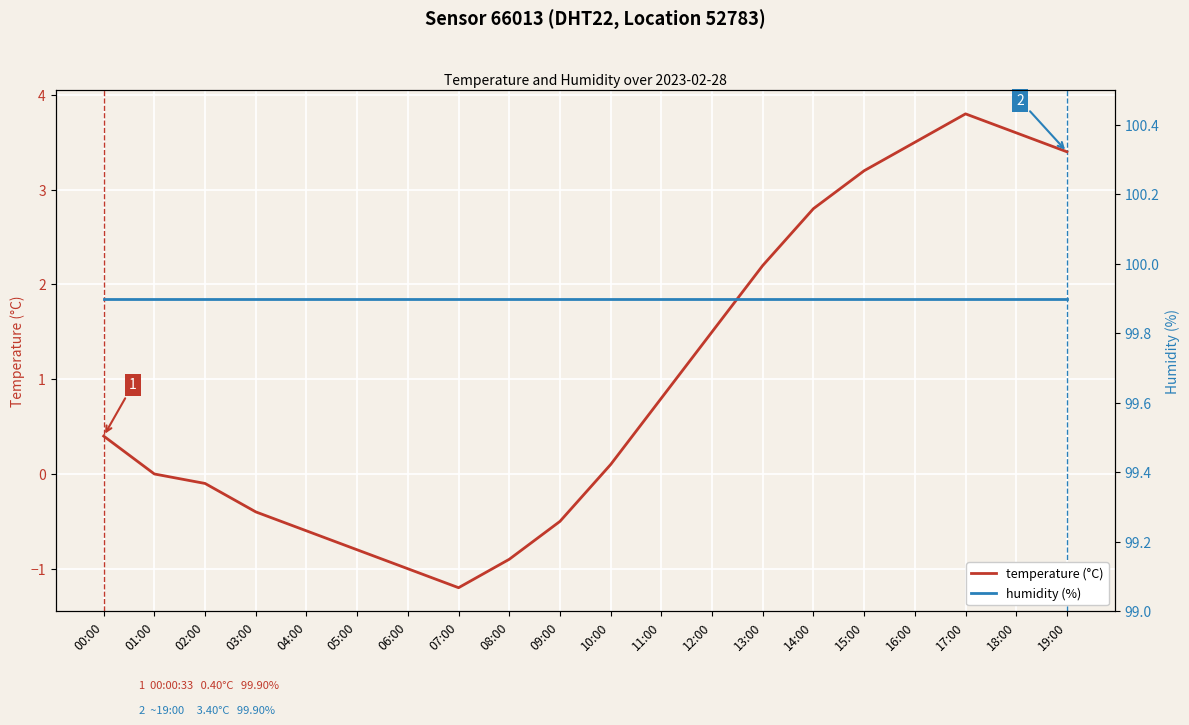

How many interior local valleys does the temperature (°C) series have?

1